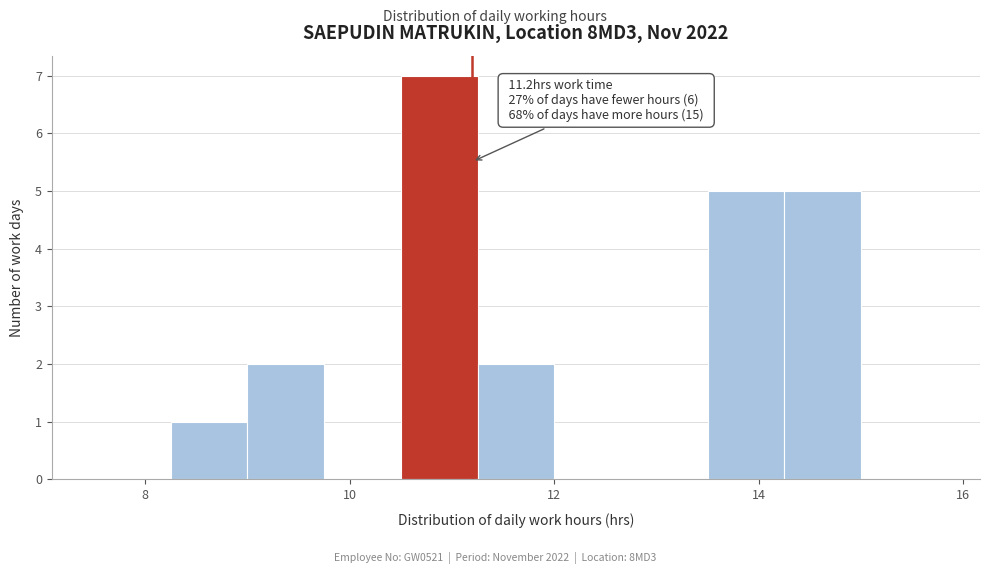

Read against the x-axis, roughly where is the centre of the tallest bar?

10.8